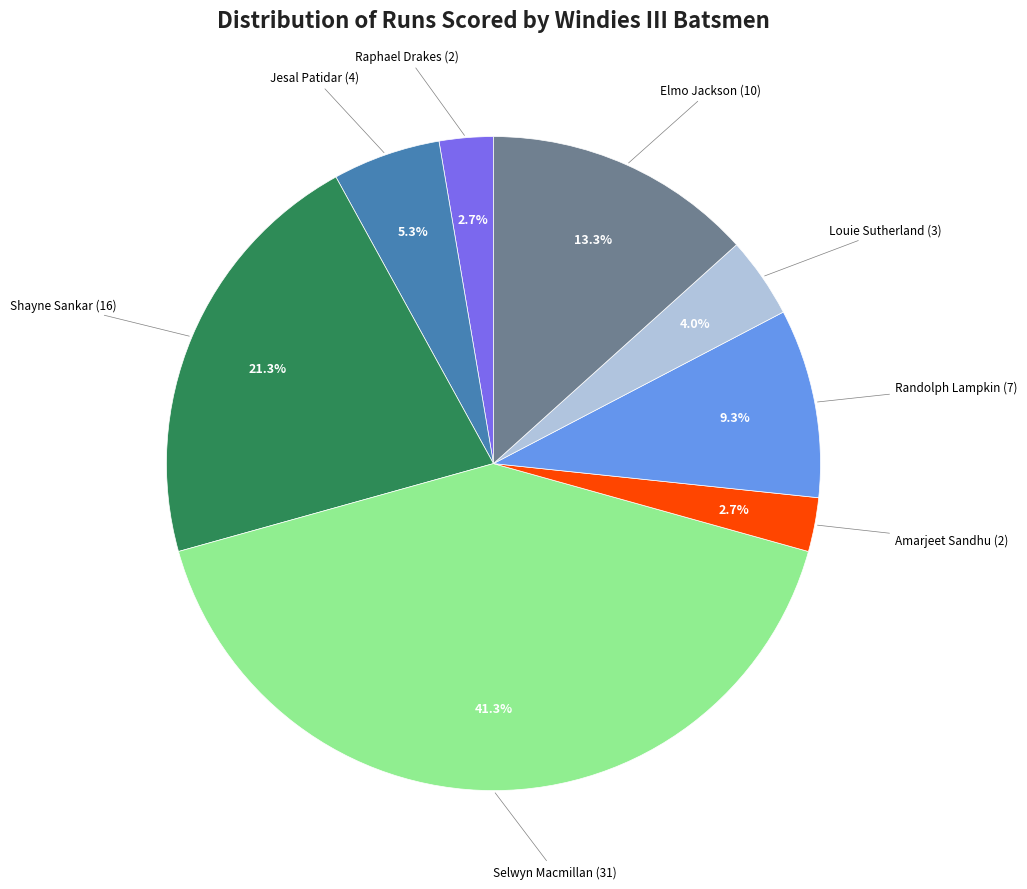

Count the number of slices in the pie.

8